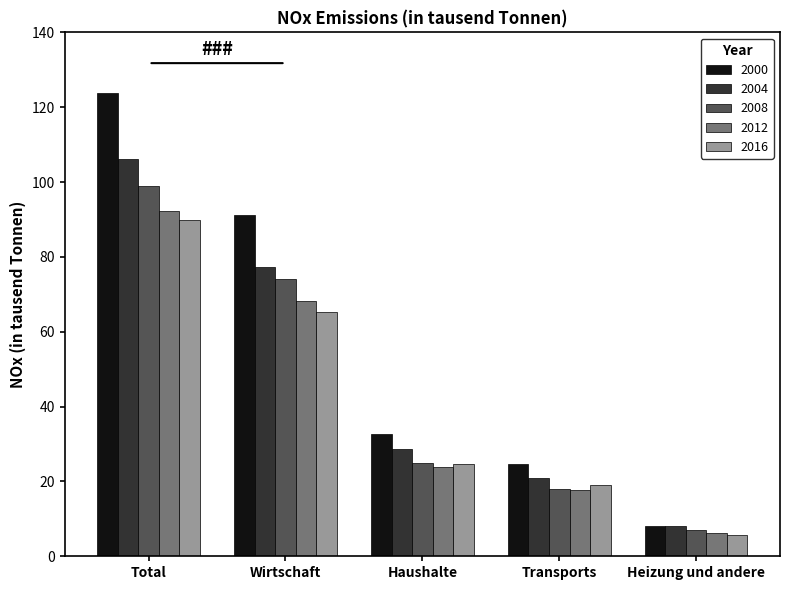

What is the difference between the 2000 values at Transports and Haushalte?

8.0